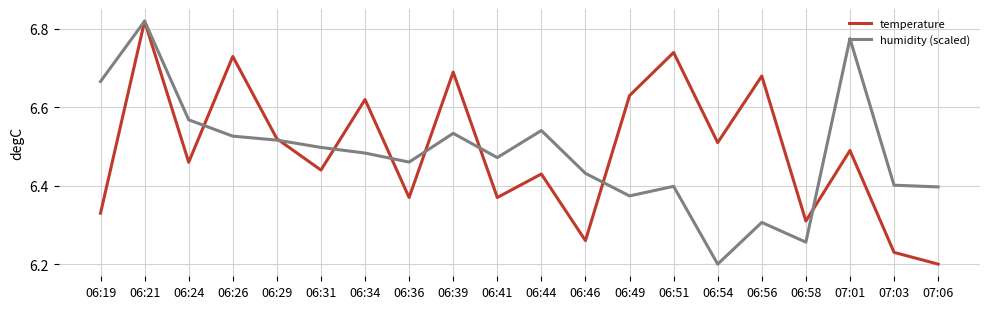

What is the sum of the temperature values at 06:26 and 06:34?

13.4